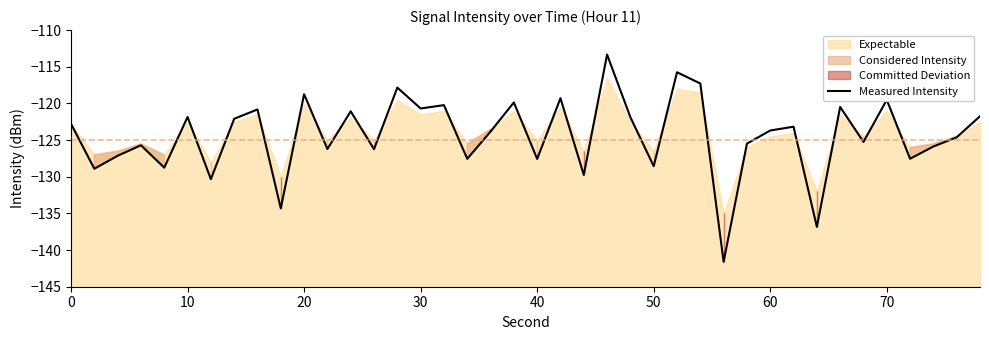

Reading left to right, list all the values displayed in this chart.

-122.8	-128.9	-127.1	-125.7	-128.8	-121.8	-130.3	-122.1	-120.8	-134.3	-118.7	-126.2	-121.1	-126.2	-117.8	-120.7	-120.2	-127.6	-123.8	-119.9	-127.6	-119.3	-129.7	-113.3	-121.9	-128.6	-115.8	-117.3	-141.6	-125.5	-123.7	-123.2	-136.8	-120.5	-125.3	-119.5	-127.5	-125.9	-124.6	-121.8